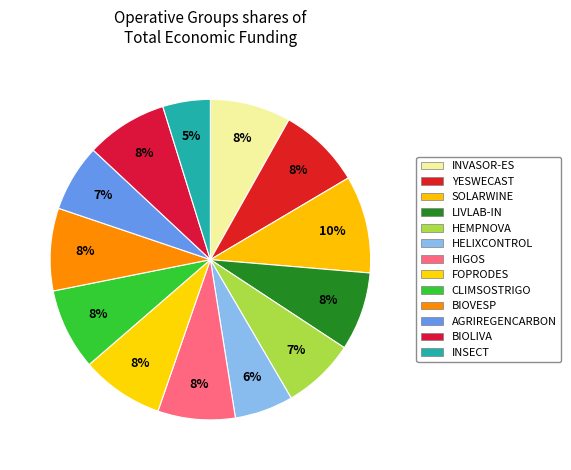

Count the number of slices in the pie.

13